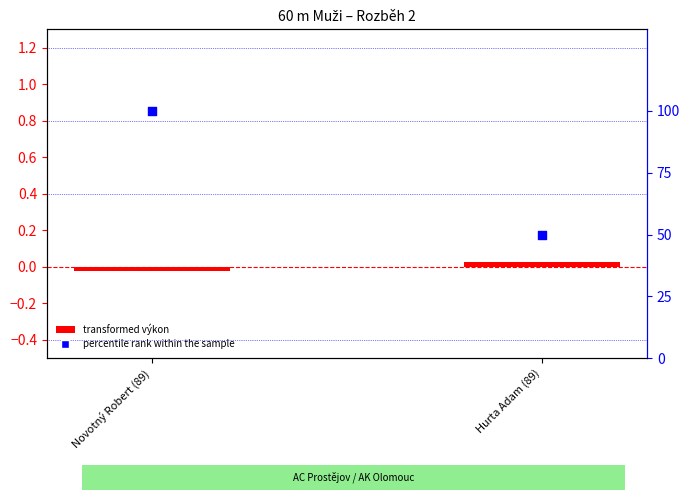

Which series reaches the minimum Y coordinate?

transformed výkon